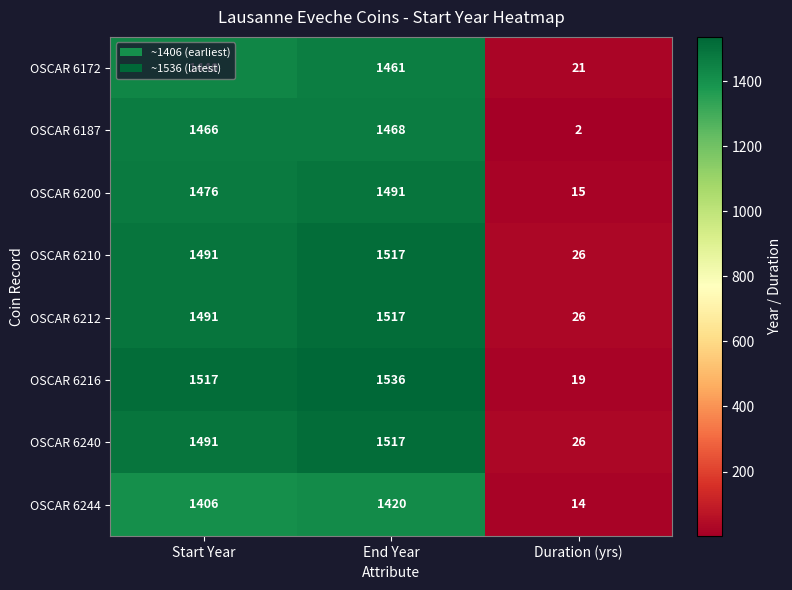

At how many categories does at least one series exceed 992?

2